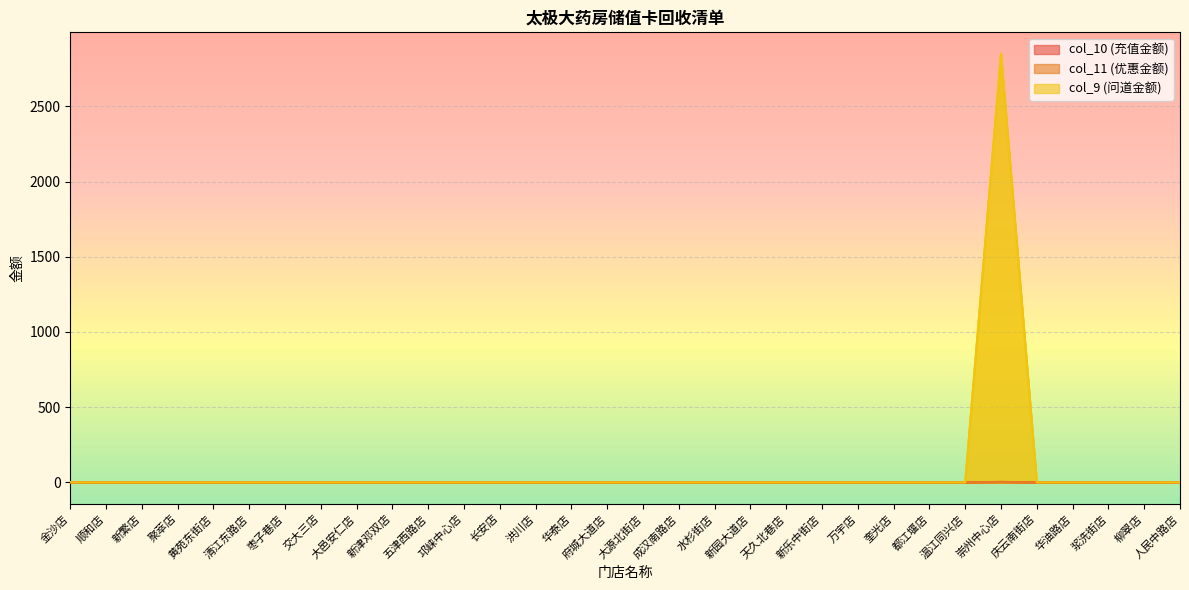

Reading left to right, extract all data points from this chart.

col_10 (充值金额): 金沙店=0	顺和店=0	新繁店=0	聚萃店=0	黄苑东街店=0	清江东路店=0	枣子巷店=0	交大三店=0	大邑安仁店=0	新津邓双店=0	五津西路店=0	邛崃中心店=0	长安店=0	洪川店=0	华泰店=0	府城大道店=0	大源北街店=0	成汉南路店=0	水杉街店=0	新园大道店=0	天久北巷店=0	新乐中街店=0	万宇店=0	奎光店=0	都江堰店=0	温江同兴店=0	崇州中心店=3	庆云南街店=0	华油路店=0	浆洗街店=0	柳翠店=0	人民中路店=0
col_11 (优惠金额): 金沙店=0	顺和店=0	新繁店=0	聚萃店=0	黄苑东街店=0	清江东路店=0	枣子巷店=0	交大三店=0	大邑安仁店=0	新津邓双店=0	五津西路店=0	邛崃中心店=0	长安店=0	洪川店=0	华泰店=0	府城大道店=0	大源北街店=0	成汉南路店=0	水杉街店=0	新园大道店=0	天久北巷店=0	新乐中街店=0	万宇店=0	奎光店=0	都江堰店=0	温江同兴店=0	崇州中心店=2	庆云南街店=0	华油路店=0	浆洗街店=0	柳翠店=0	人民中路店=0
col_9 (问道金额): 金沙店=0	顺和店=0	新繁店=0	聚萃店=0	黄苑东街店=0	清江东路店=0	枣子巷店=0	交大三店=0	大邑安仁店=0	新津邓双店=0	五津西路店=0	邛崃中心店=0	长安店=0	洪川店=0	华泰店=0	府城大道店=0	大源北街店=0	成汉南路店=0	水杉街店=0	新园大道店=0	天久北巷店=0	新乐中街店=0	万宇店=0	奎光店=0	都江堰店=0	温江同兴店=0	崇州中心店=2850	庆云南街店=0	华油路店=0	浆洗街店=0	柳翠店=0	人民中路店=0